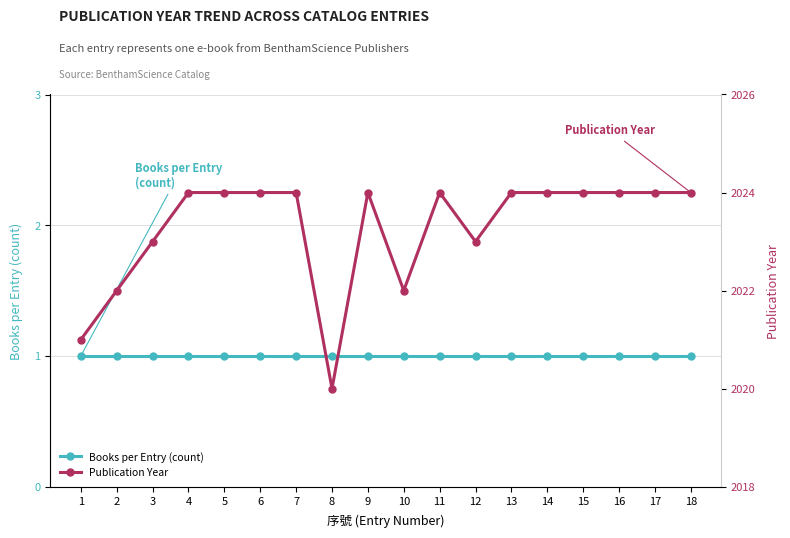

True or false: Books per Entry (count) and Publication Year cross at least once.

False